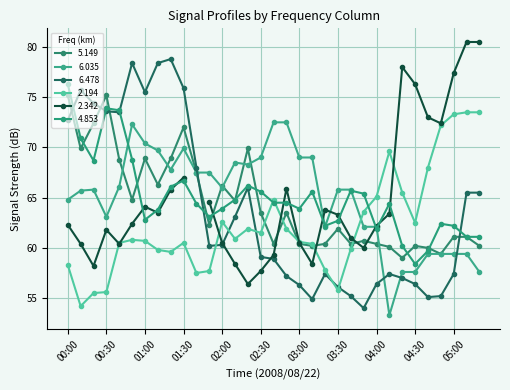

What is the minimum value for 2.194?

54.2